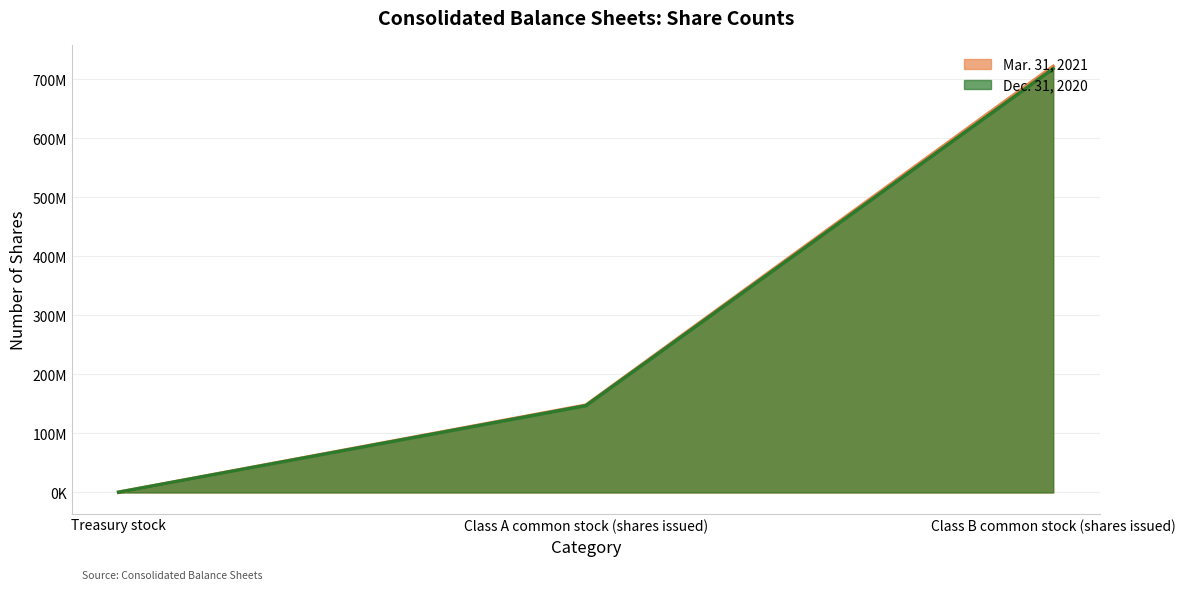

How many data points in Dec. 31, 2020 are above 147000000?

1